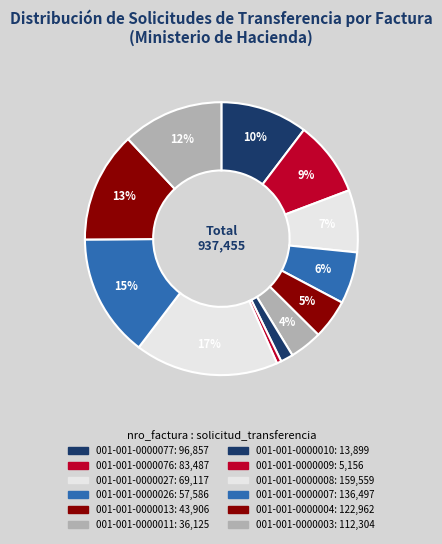

What is the change in value from 001-001-0000013 to 001-001-0000011?

-7781